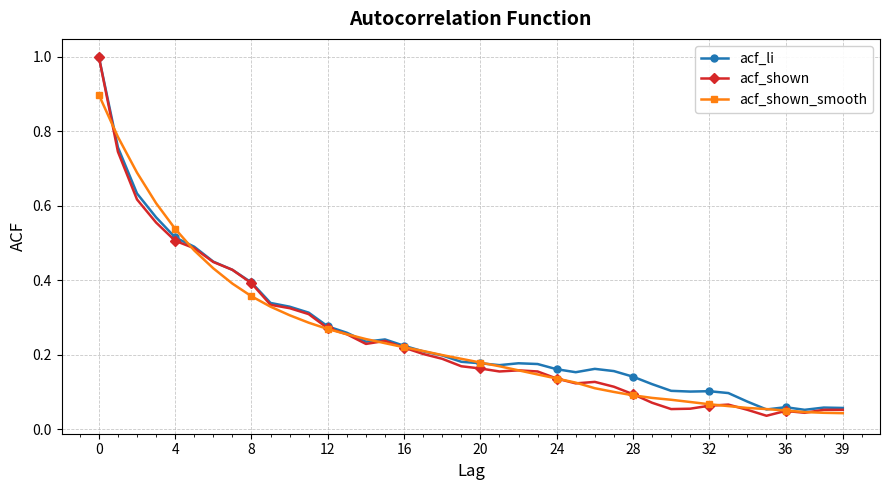

True or false: acf_shown_smooth and acf_shown intersect in this chart.

True